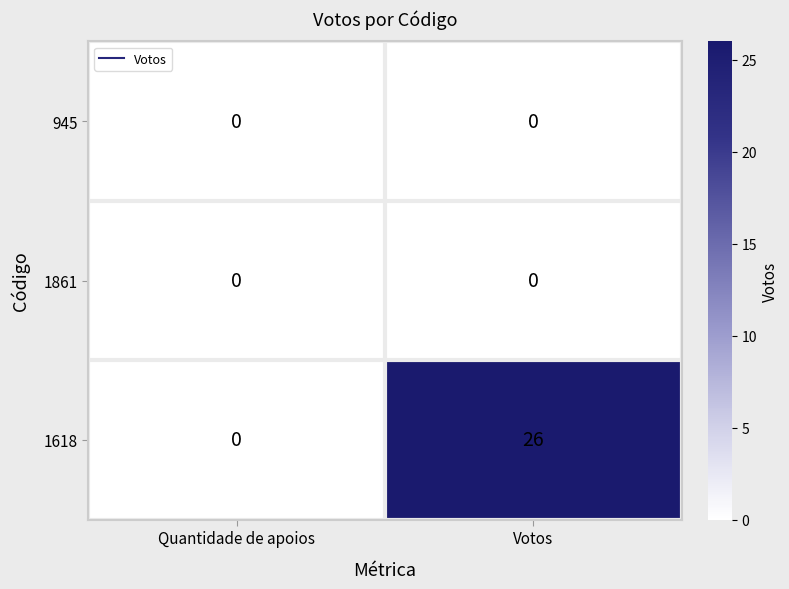

How many data points in 1618 are less than 26?

1